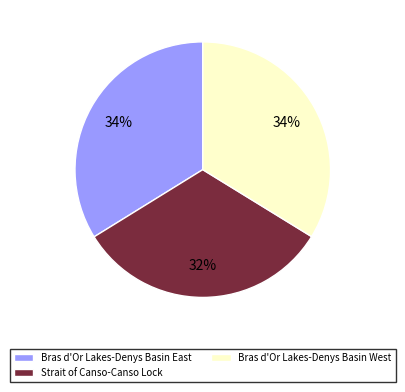

Which category has the smallest portion of the pie?

Strait of Canso-Canso Lock